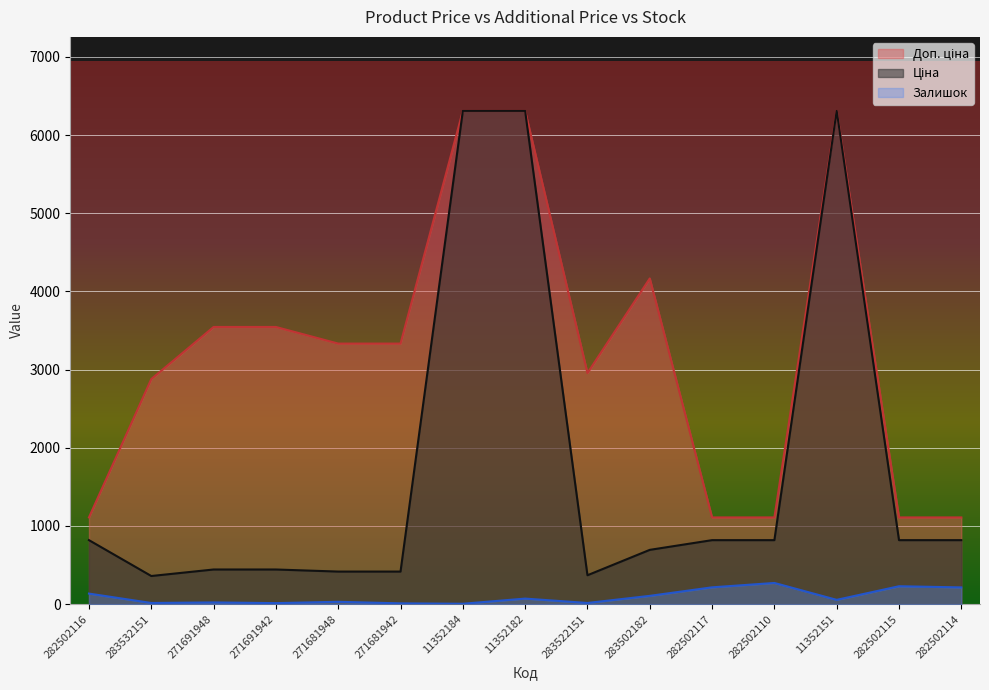

What is the total value across all series at 11352182?

12688.5